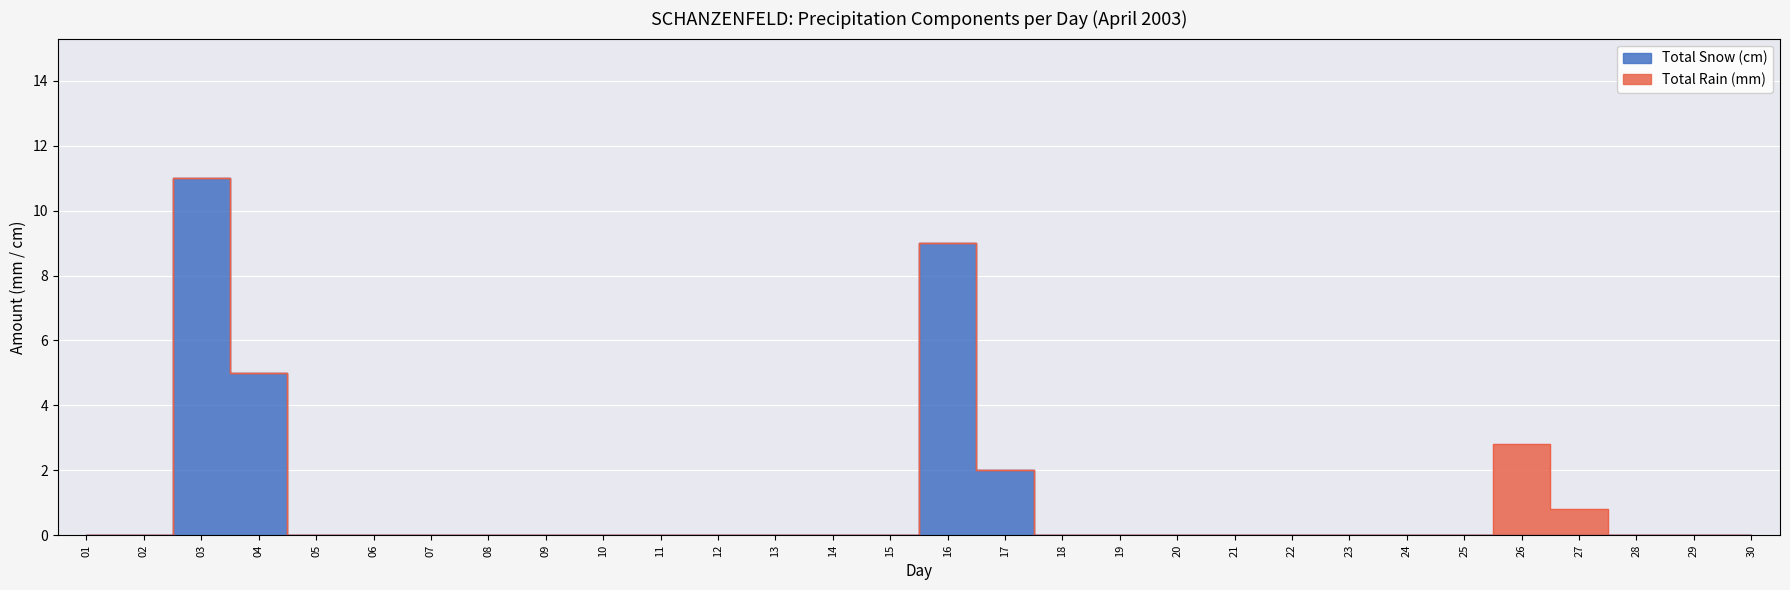

What is the difference between the maximum and minimum values?

11